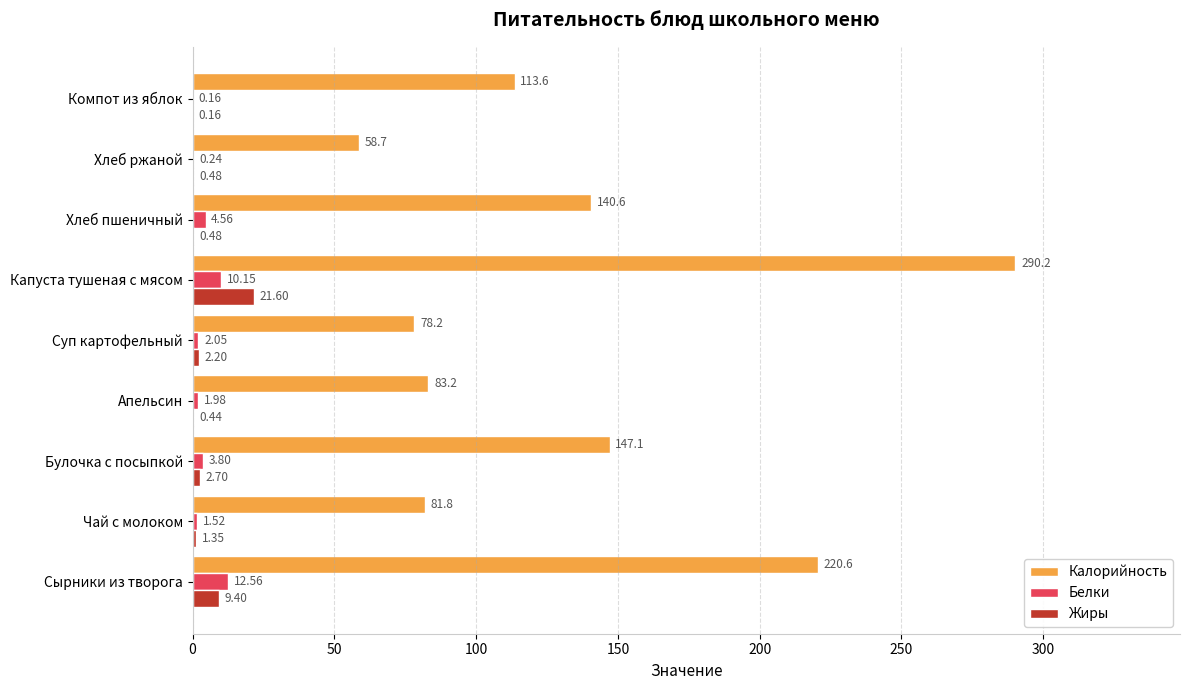

How many data points in Белки are above 2?

5